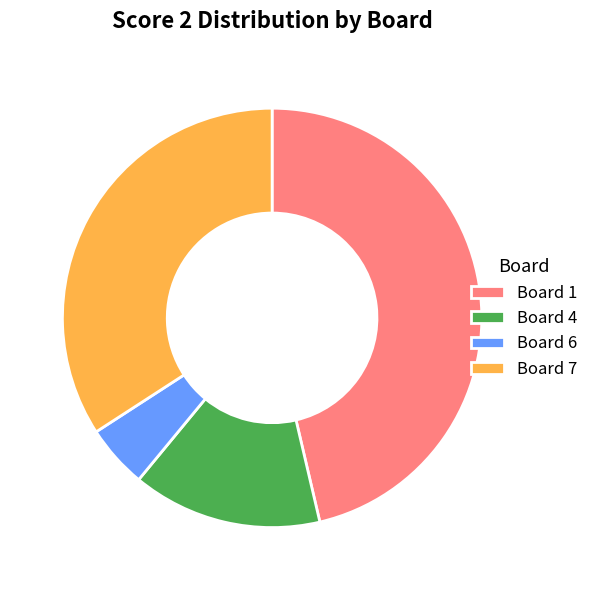

Which category has the smallest portion of the pie?

Board 6